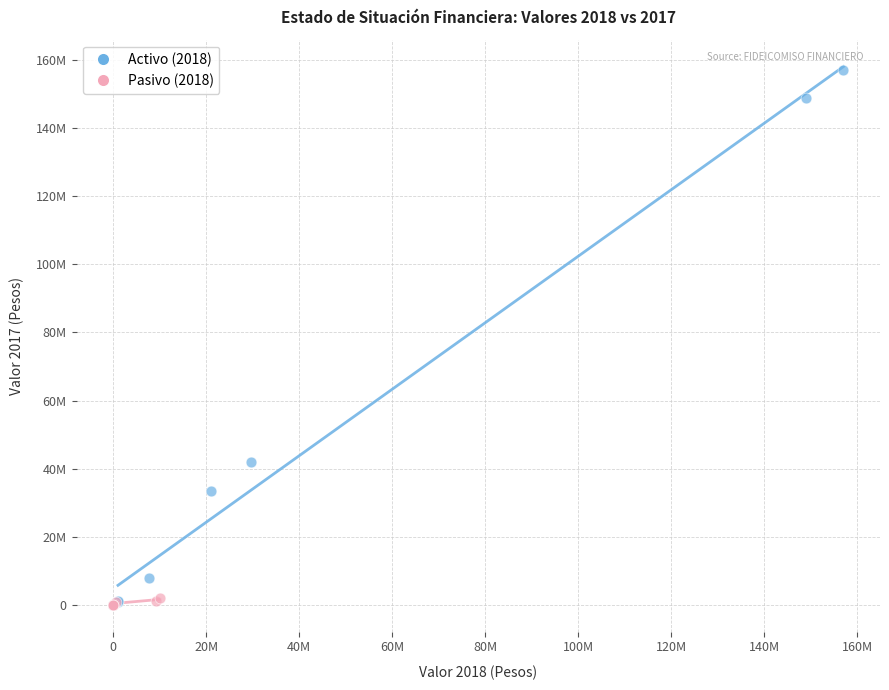

Which series contains the highest Y value?

Activo (2018)